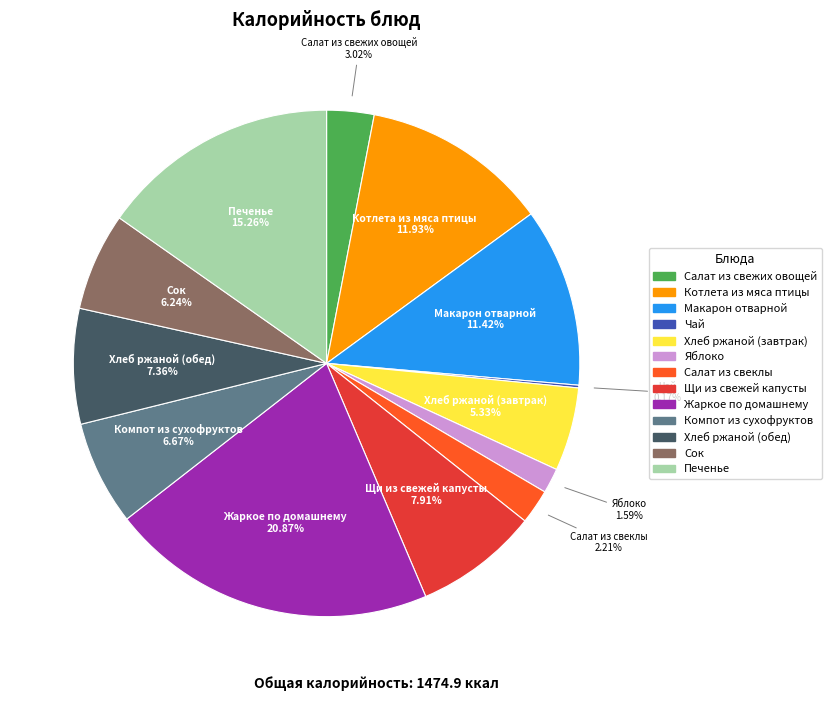

What is the largest slice in the pie chart?

Жаркое по домашнему